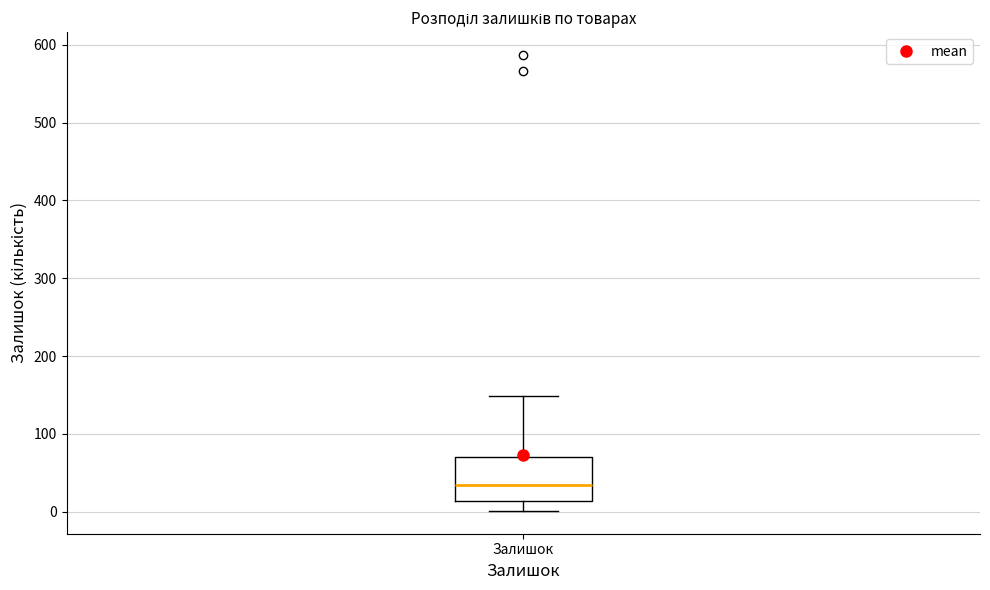

Read this box plot against the y-axis: the position of the median line, the range covered by the box, and the ends of both whiskers. The values are not printed on the chart, so give them approximately, as read against the axis.

median 30, box 10 to 70, whiskers 0 to 150